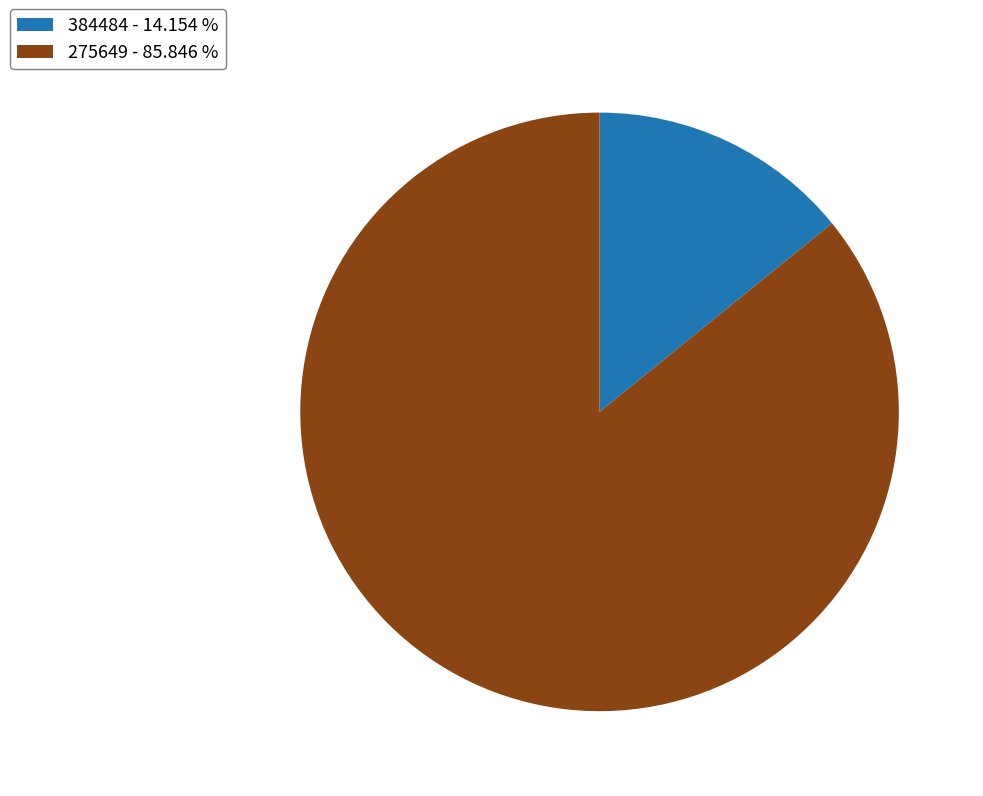

What is the ratio of the value at 275649 to the value at 384484?

6.1